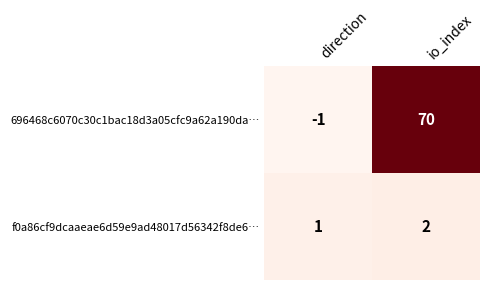

How many distinct data groups are displayed?

2